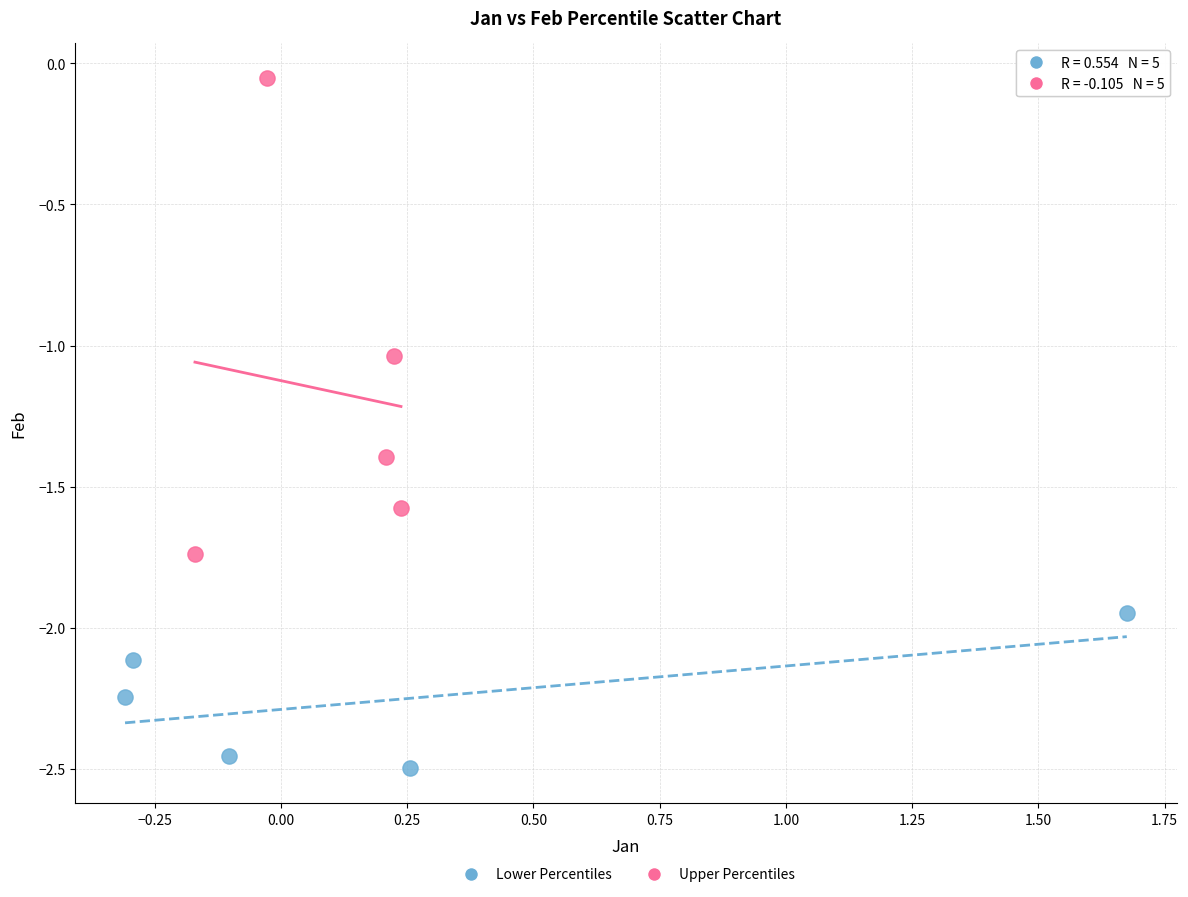

Which series contains the lowest Y value?

Lower Percentiles